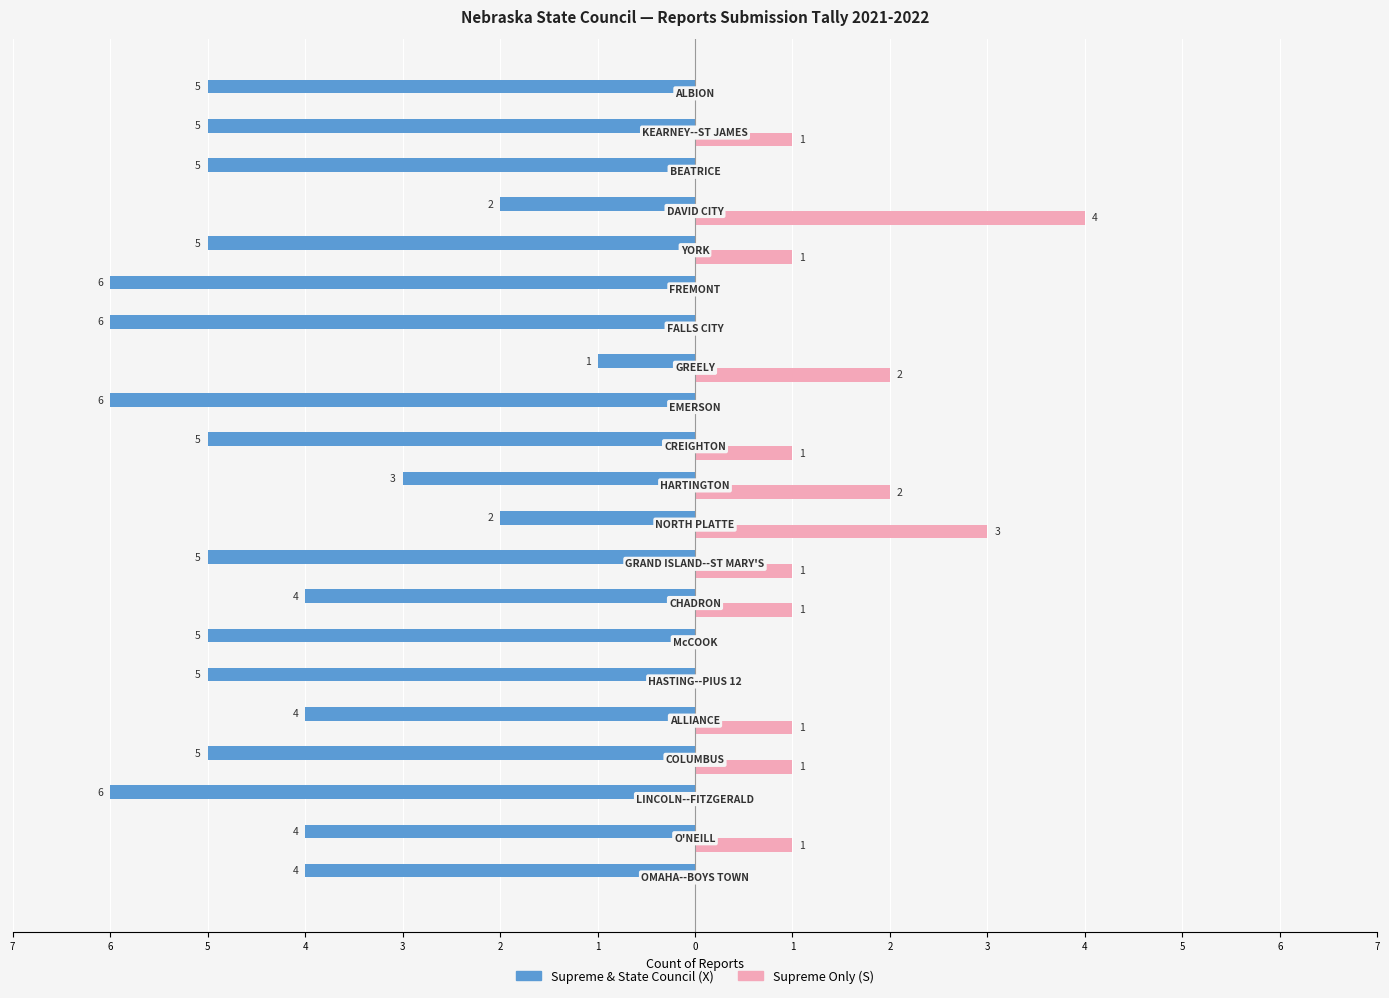

What are all the series names shown in the legend?

Supreme & State Council (X), Supreme Only (S)